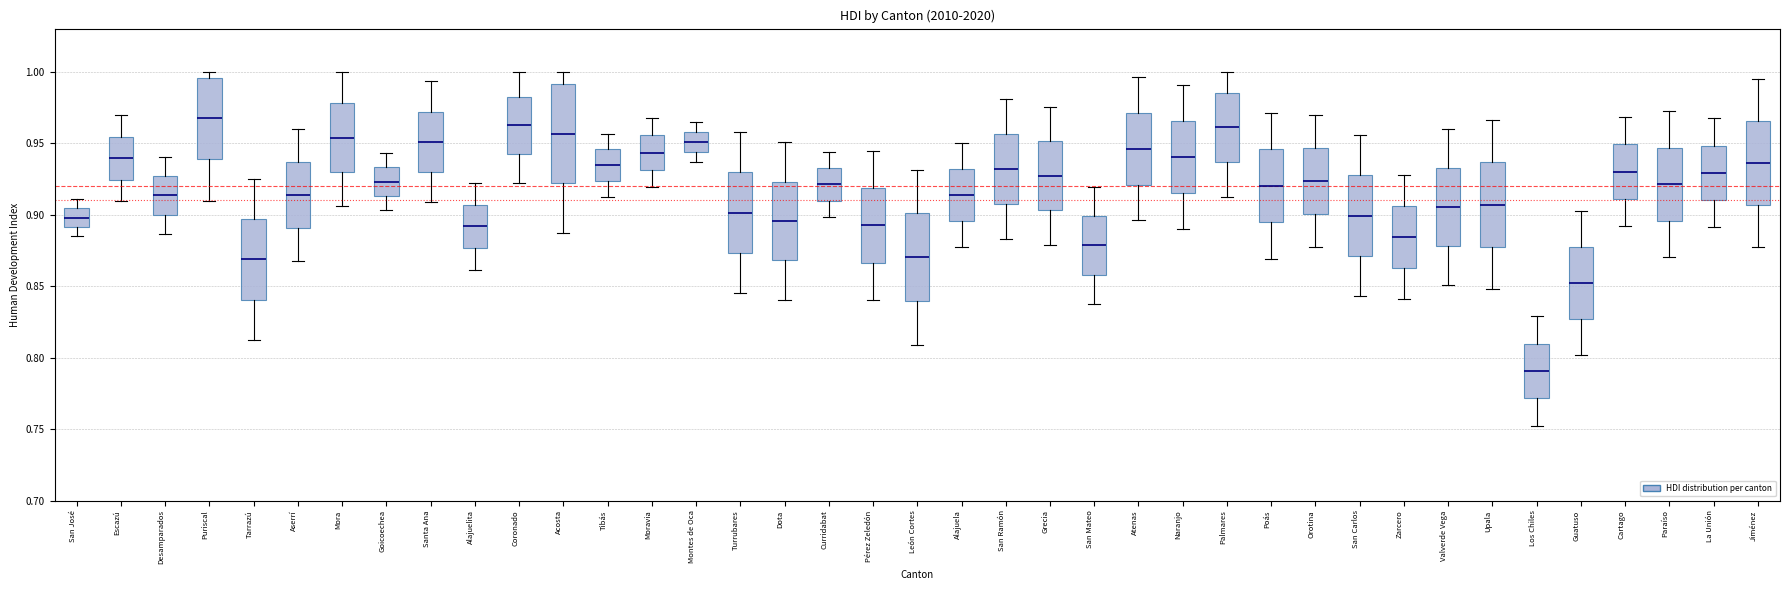

Where is the lower edge of the box for Montes de Oca on the y-axis? The values are not printed on the chart, so give them approximately, as read against the axis.

0.945